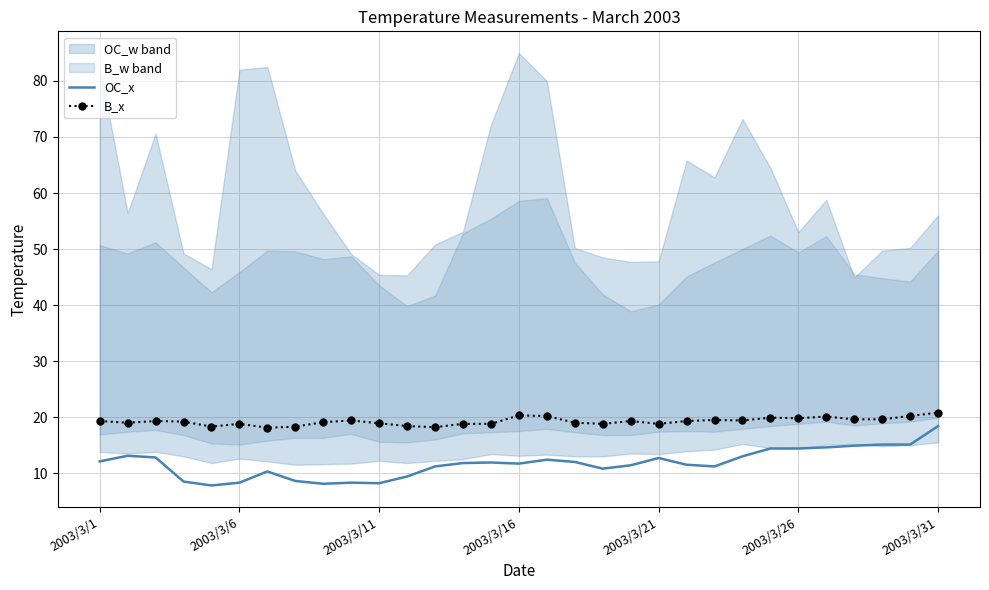

True or false: OC_x and B_x intersect in this chart.

False